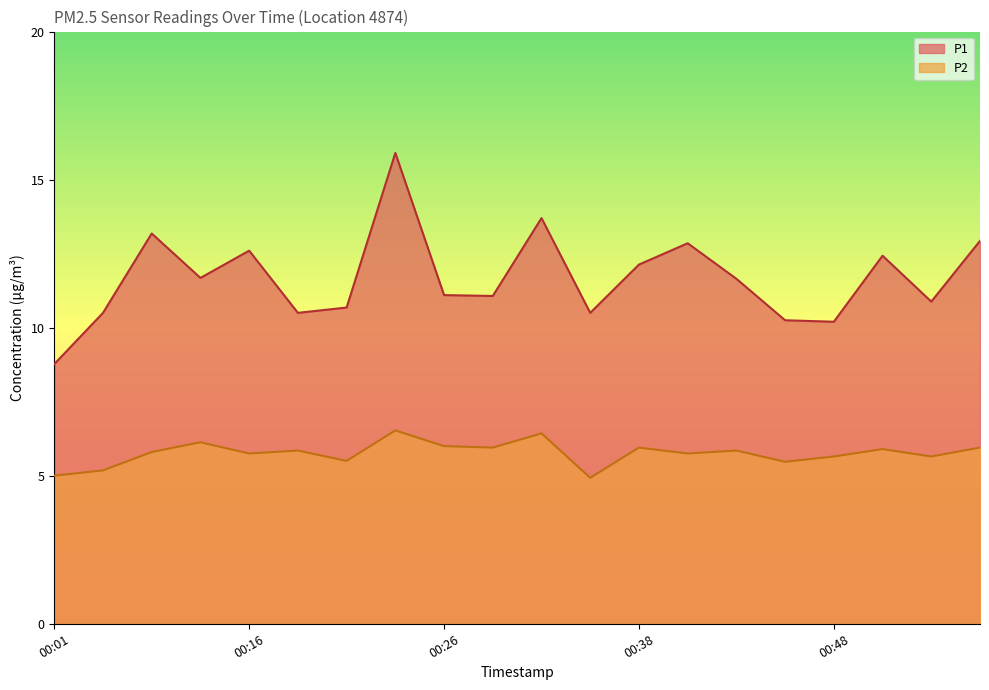

How many interior local valleys does the P2 series have?

7